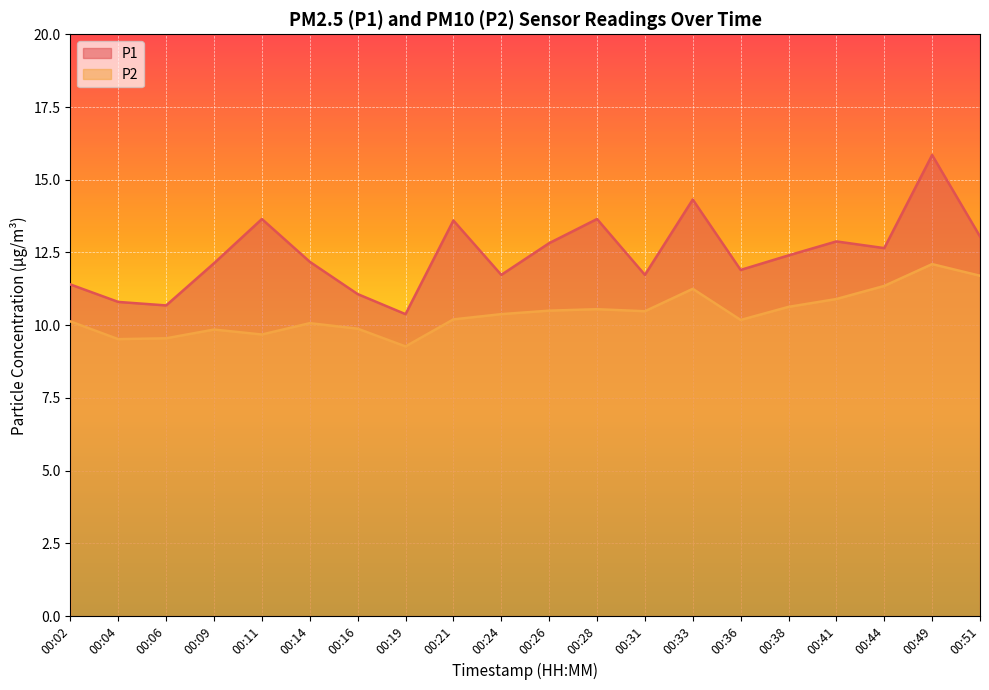

True or false: P2 and P1 cross at least once.

False